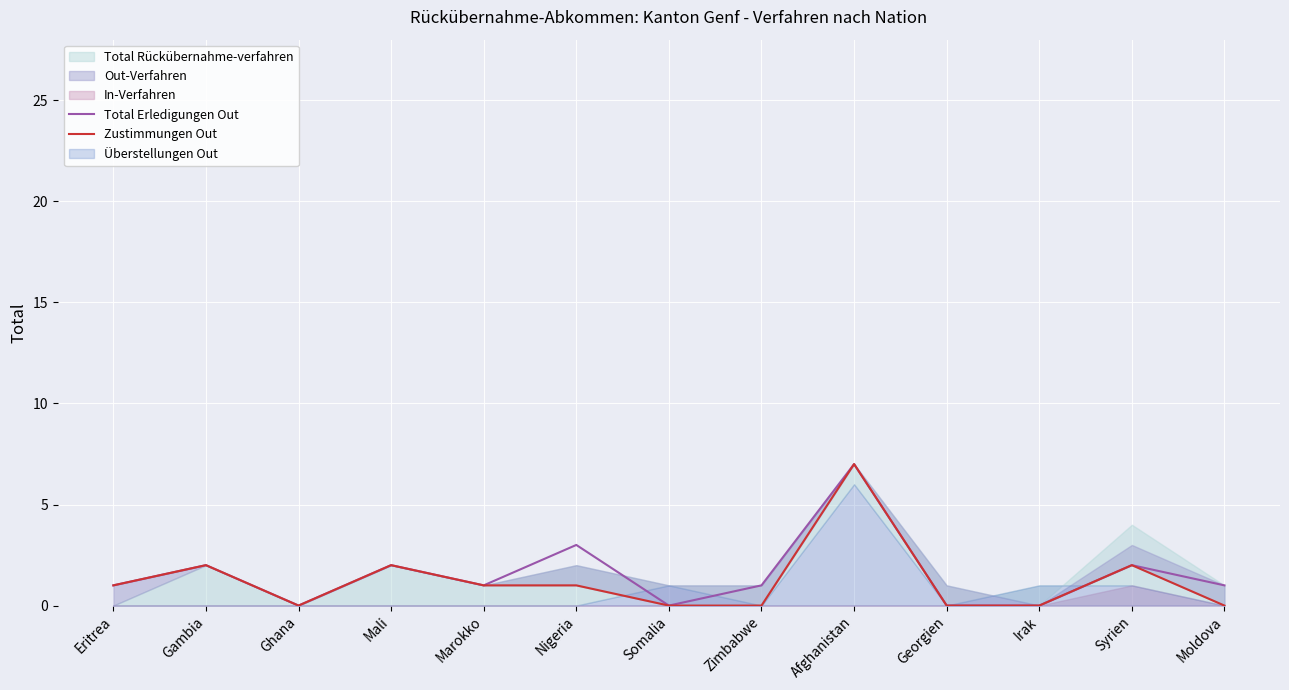

The Total Erledigungen Out series shows -4 at Irak. True or false?

False